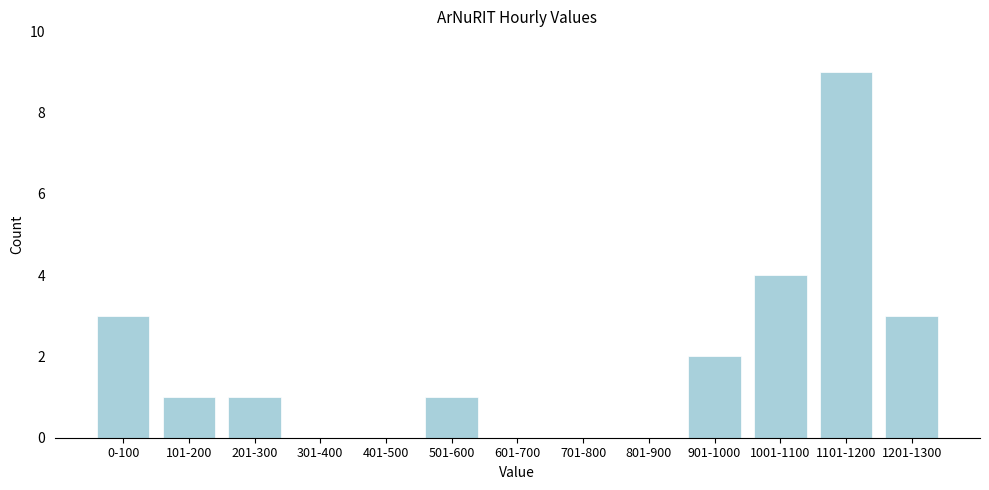

Reading right to left, extract all data points from this chart.

1201-1300=3	1101-1200=9	1001-1100=4	901-1000=2	801-900=0	701-800=0	601-700=0	501-600=1	401-500=0	301-400=0	201-300=1	101-200=1	0-100=3